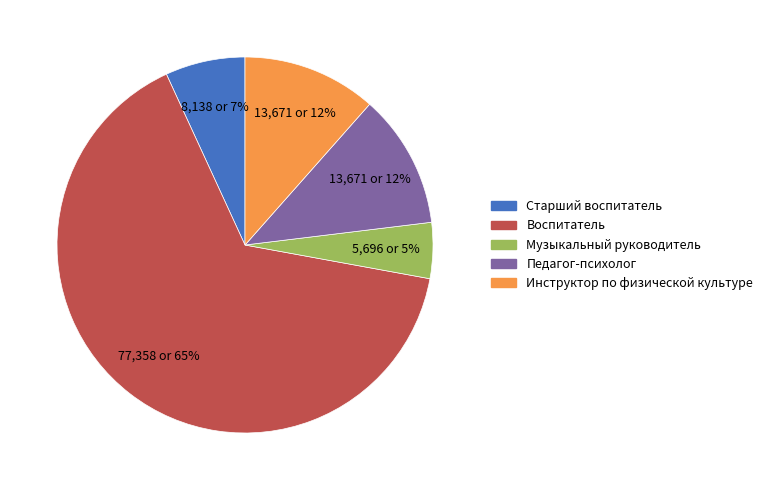

To the nearest percent, what is the difference between the Старший воспитатель and Педагог-психолог slice percentages?

5%